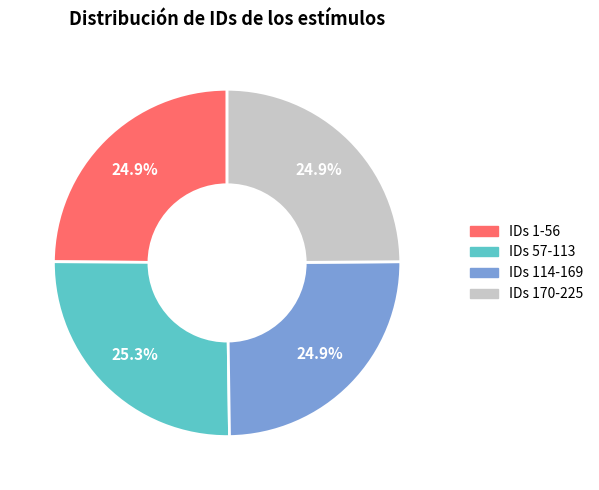

Does any single category account for the majority?

No